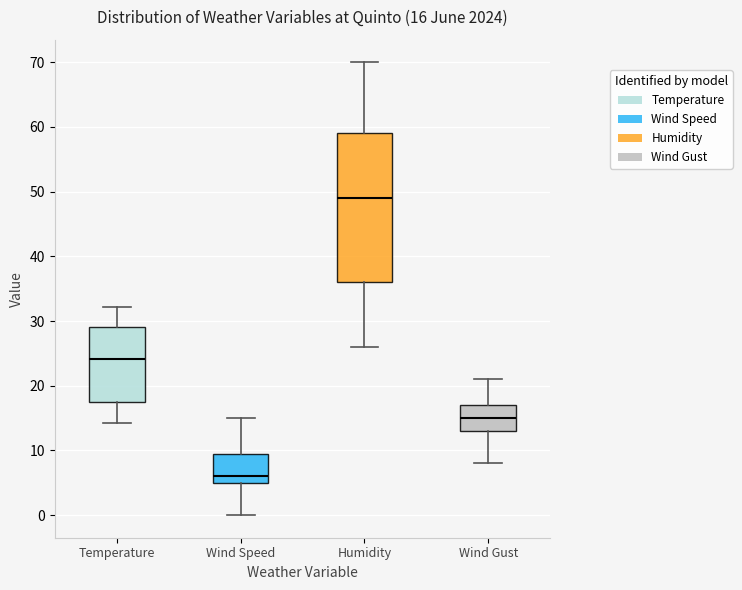

Which box has the highest median line?

Humidity